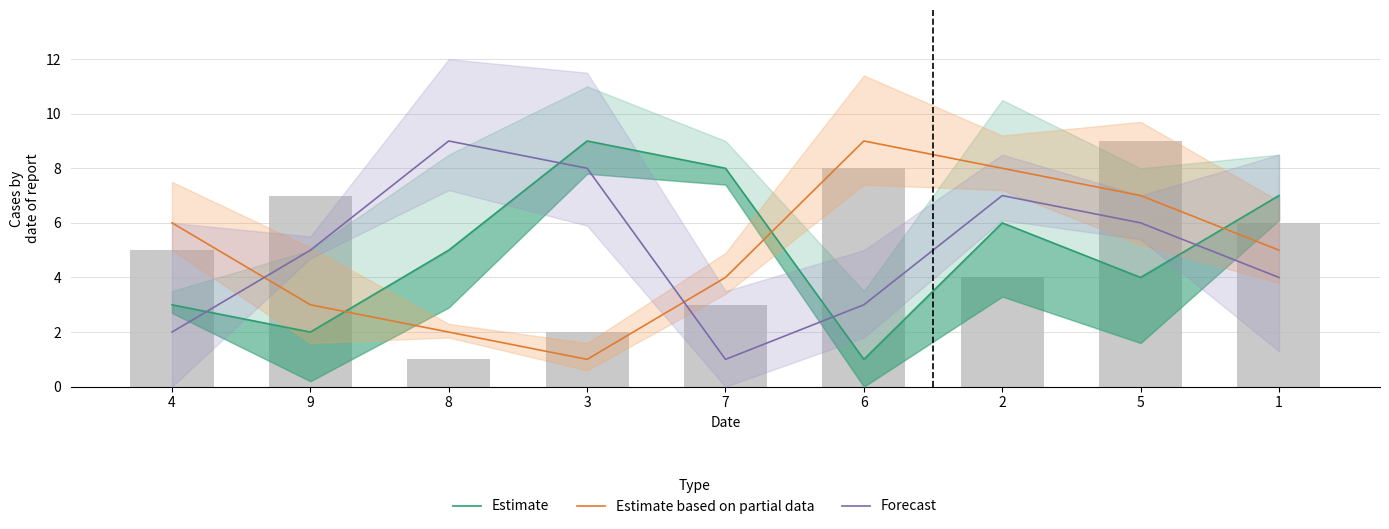

True or false: Estimate based on partial data has a value of 4 at 5.

False